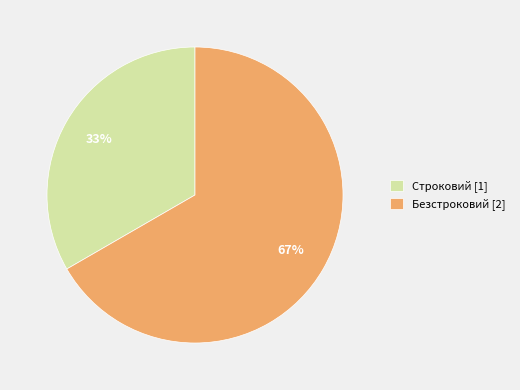

How many segments does this pie chart have?

2